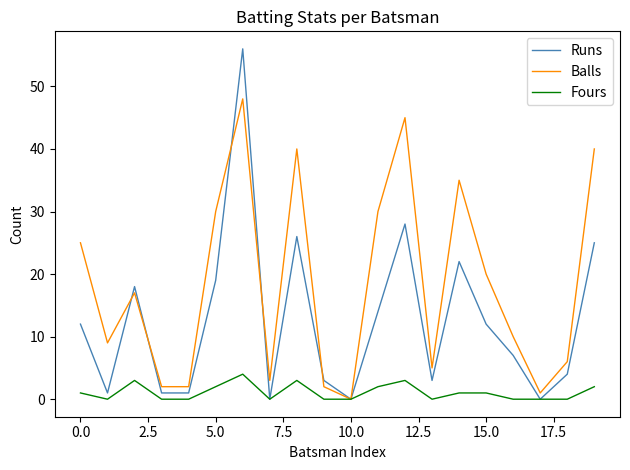

List the series in order of their peak value, lowest first.

Fours, Balls, Runs